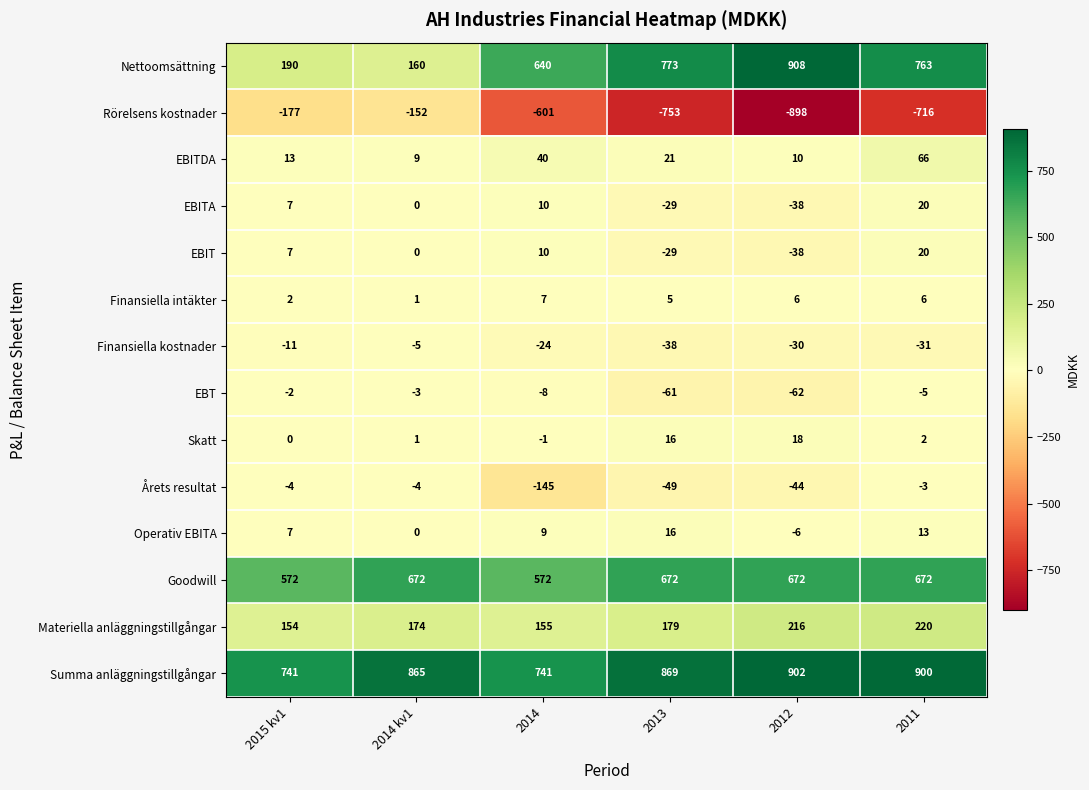

True or false: Årets resultat has a value of -3 at 2011.

True